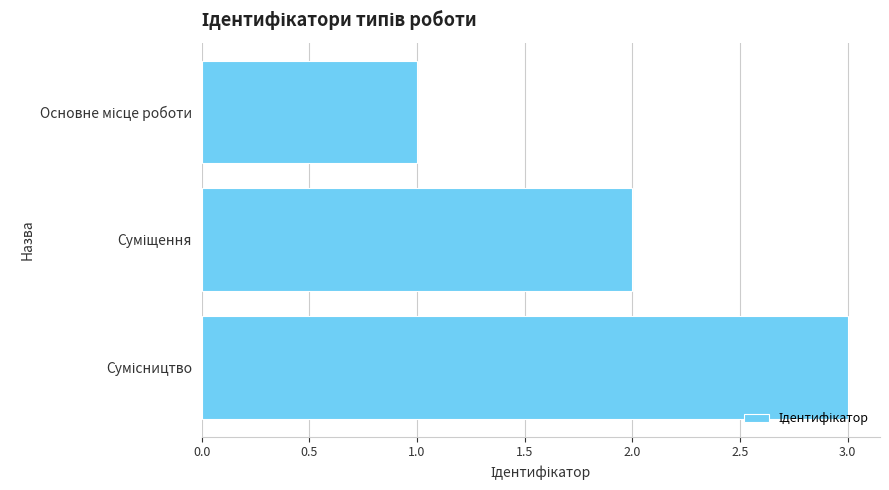

What is the sum of all values?

6